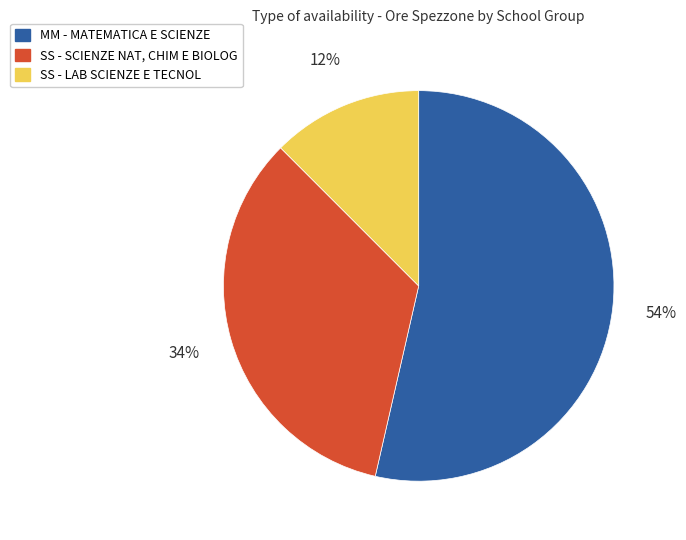

True or false: SS - LAB SCIENZE E TECNOL accounts for 12% of the total.

True